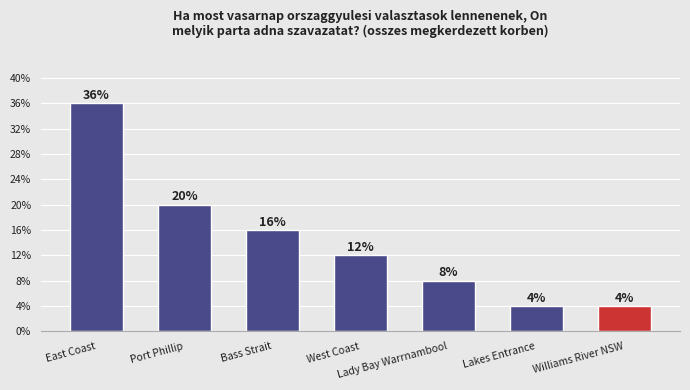

What is the ratio of the value at Lady Bay Warrnambool to the value at West Coast?

0.7